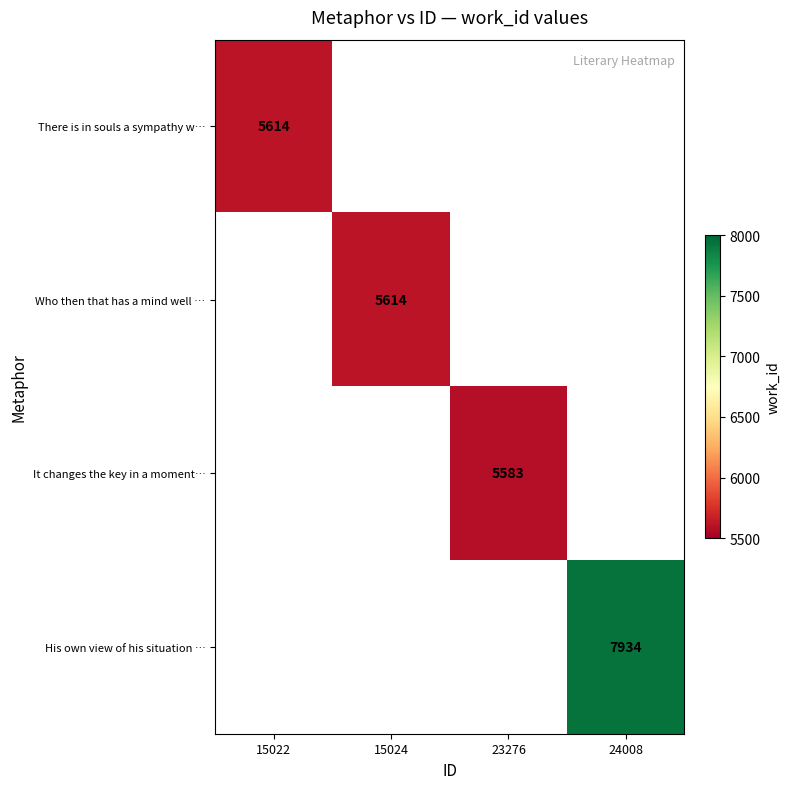

At how many categories does at least one series exceed 5920?

1